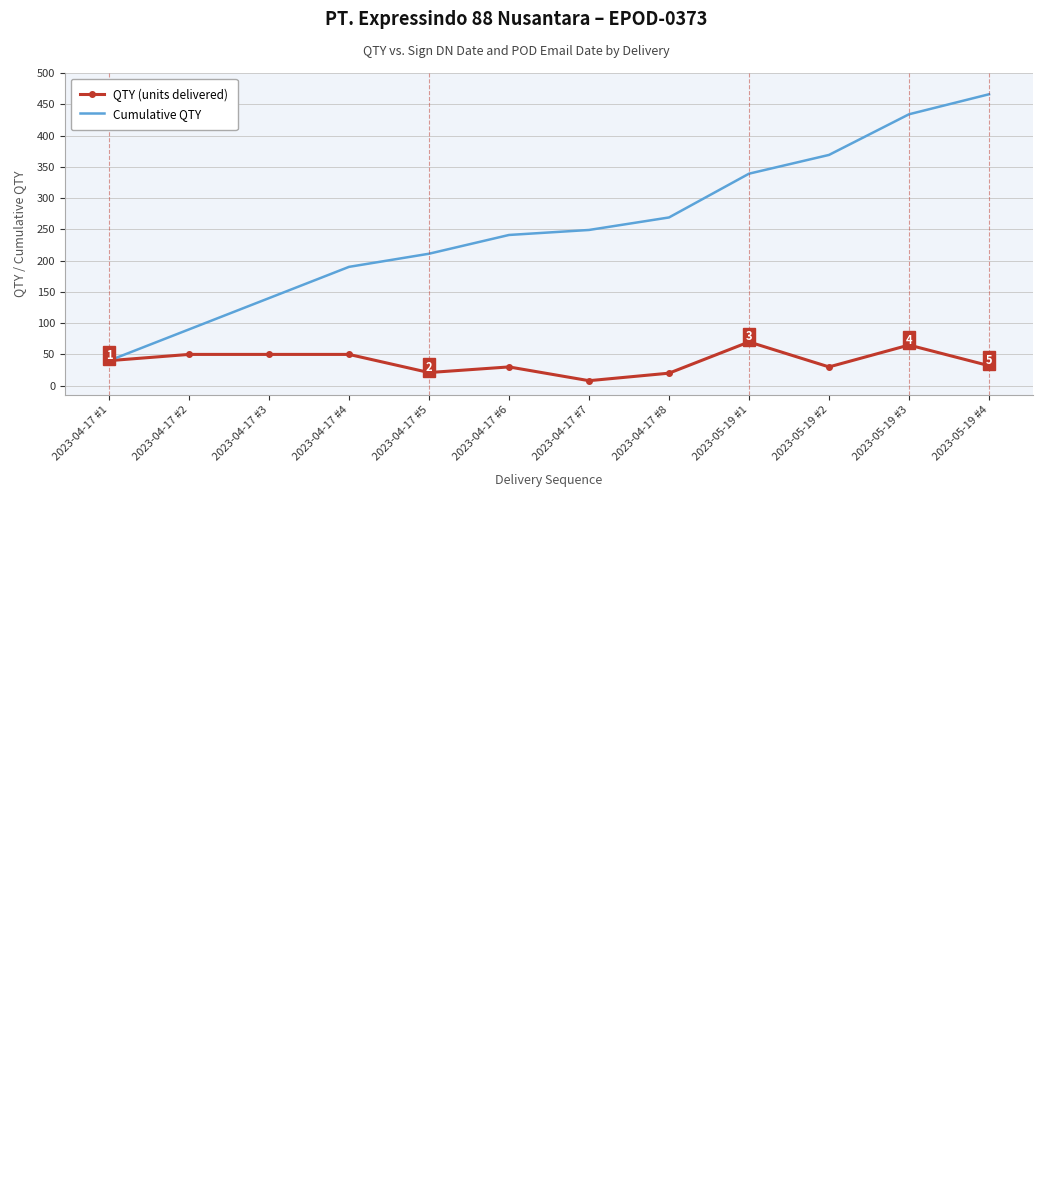

Rank the series at 2023-05-19 #4 from highest to lowest value.

Cumulative QTY, QTY (units delivered)